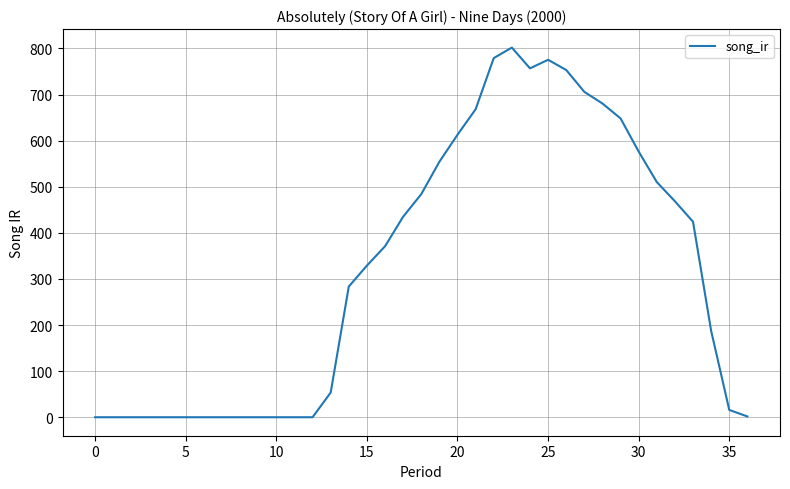

What is the greatest value displayed?

802.0